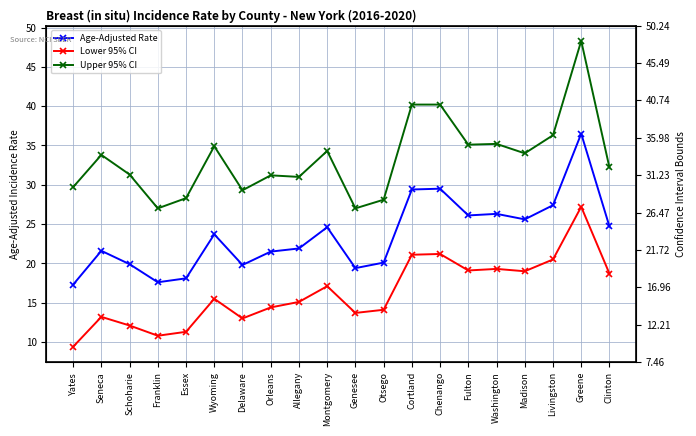

Reading right to left, transcribe all the data shown in this chart.

Age-Adjusted Rate: Clinton=24.7	Greene=36.5	Livingston=27.4	Madison=25.6	Washington=26.3	Fulton=26.1	Chenango=29.5	Cortland=29.4	Otsego=20.1	Genesee=19.4	Montgomery=24.6	Allegany=21.9	Orleans=21.5	Delaware=19.8	Wyoming=23.7	Essex=18.1	Franklin=17.6	Schoharie=19.9	Seneca=21.6	Yates=17.3
Lower 95% CI: Clinton=18.7	Greene=27.2	Livingston=20.5	Madison=19.0	Washington=19.3	Fulton=19.1	Chenango=21.2	Cortland=21.1	Otsego=14.1	Genesee=13.7	Montgomery=17.1	Allegany=15.1	Orleans=14.4	Delaware=13.0	Wyoming=15.5	Essex=11.3	Franklin=10.8	Schoharie=12.1	Seneca=13.2	Yates=9.4
Upper 95% CI: Clinton=32.2	Greene=48.3	Livingston=36.3	Madison=34.0	Washington=35.2	Fulton=35.1	Chenango=40.2	Cortland=40.2	Otsego=28.1	Genesee=27.0	Montgomery=34.3	Allegany=31.0	Orleans=31.2	Delaware=29.3	Wyoming=34.9	Essex=28.3	Franklin=27.0	Schoharie=31.3	Seneca=33.8	Yates=29.7